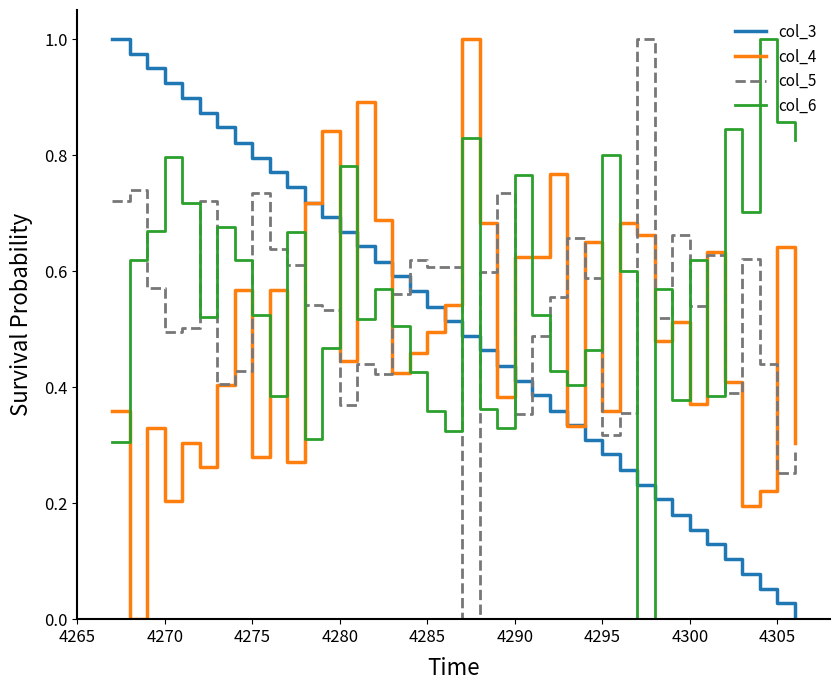

List the series in order of their overall mean, highest first.

col_6, col_5, col_3, col_4